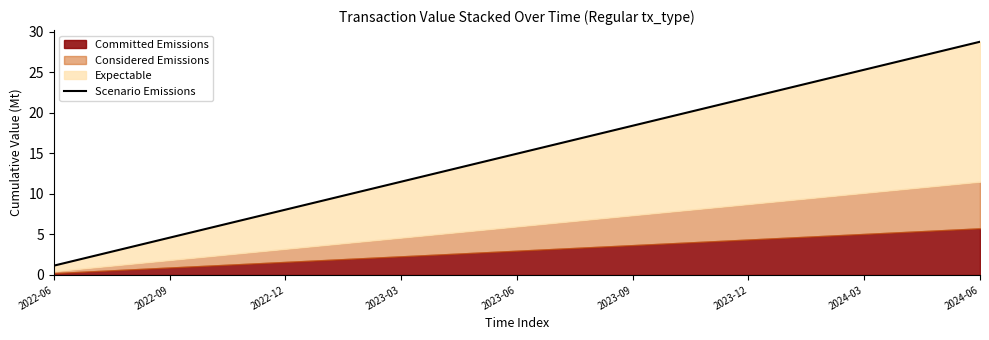

What is the maximum value shown in the chart?

28.8